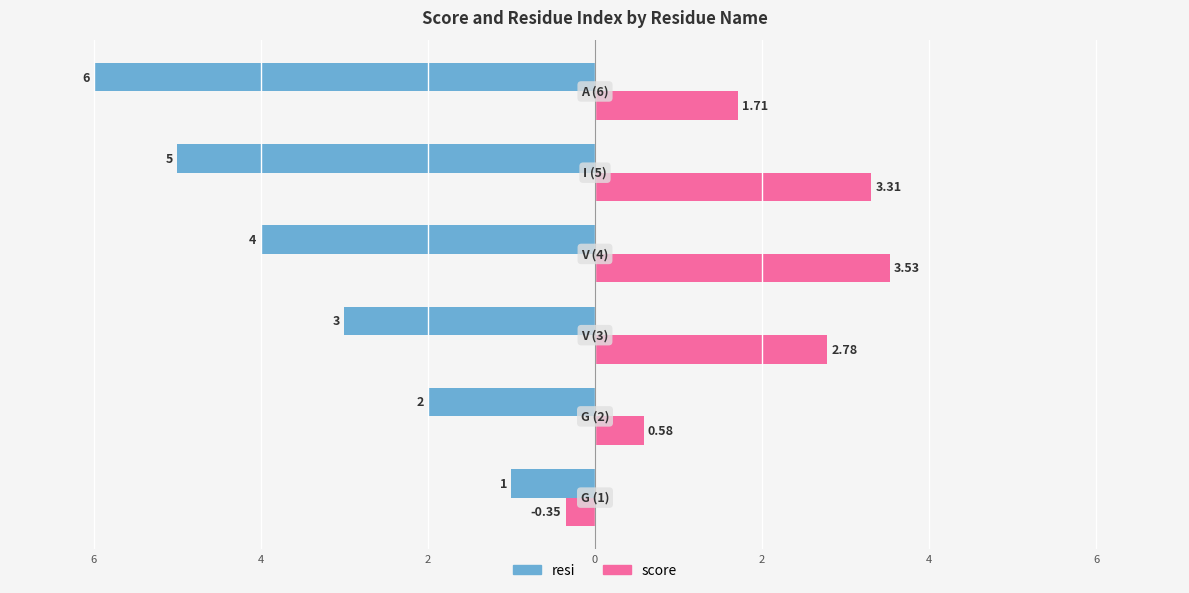

What is the difference between the maximum and second lowest values in the resi series?

4.0